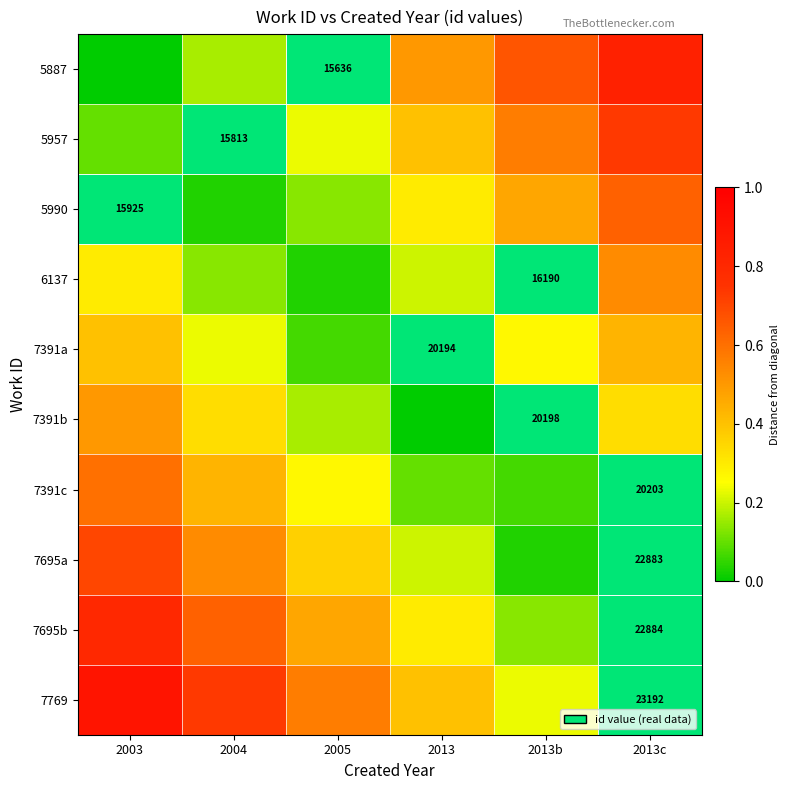

Which series has the largest total across all categories?

7769